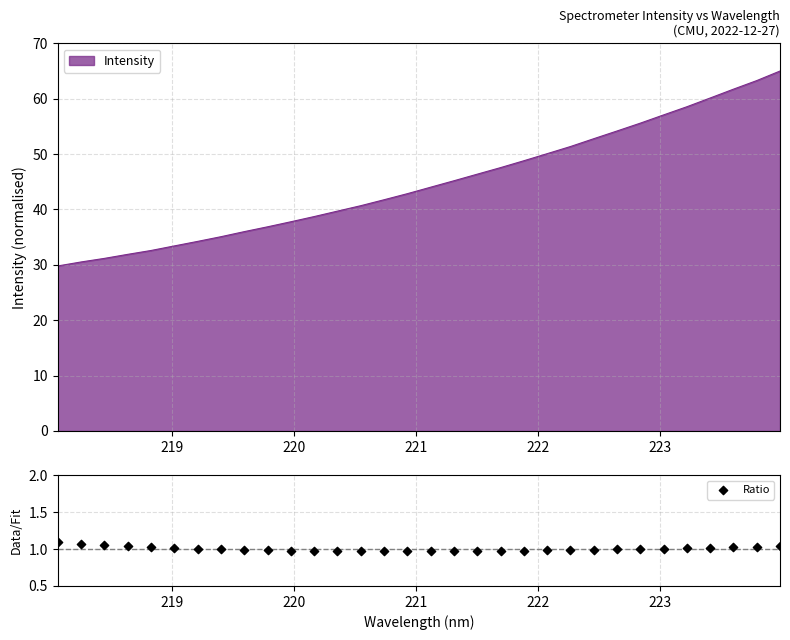

What is the maximum value for Intensity?

65.0